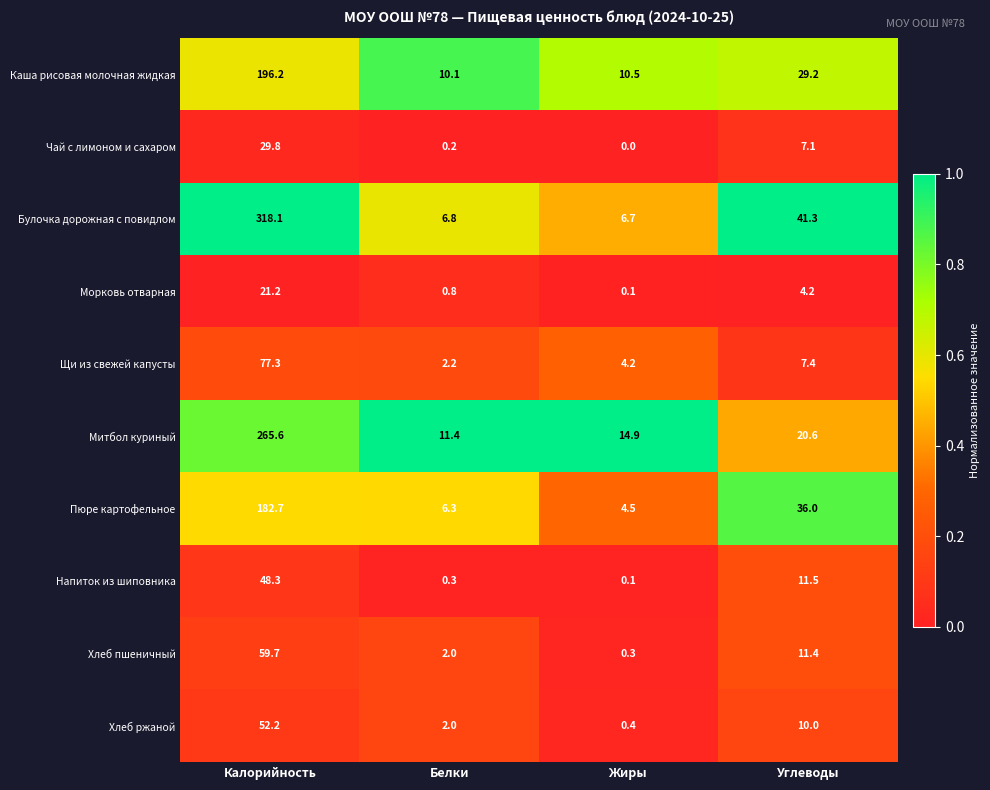

What is the highest value of the Морковь отварная series?

21.2